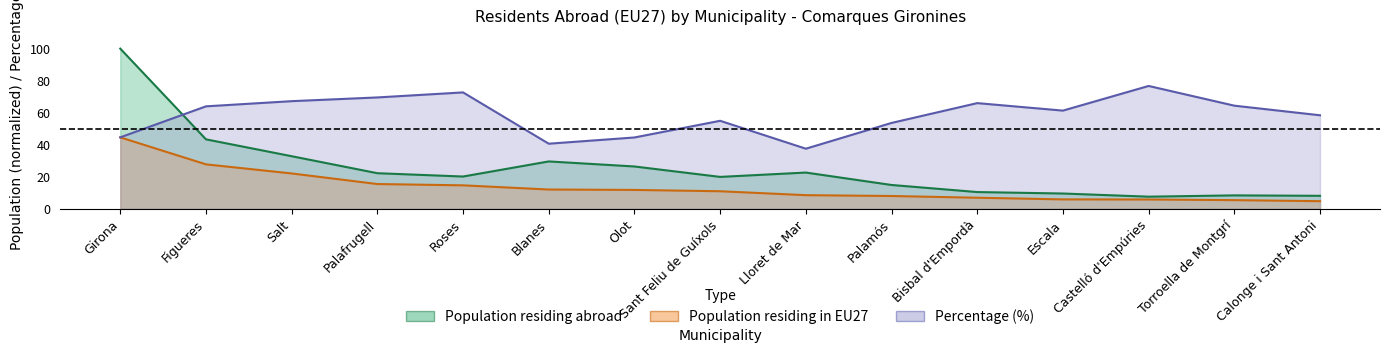

Does the chart display data point markers on the line(s)?

No